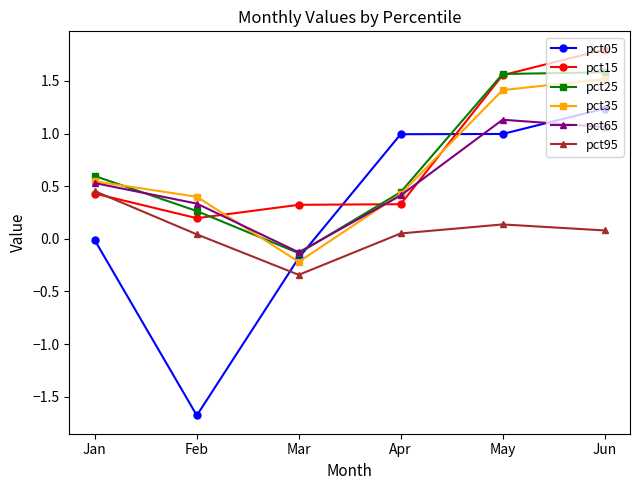

The value of pct35 at Apr is 0.2. True or false?

False